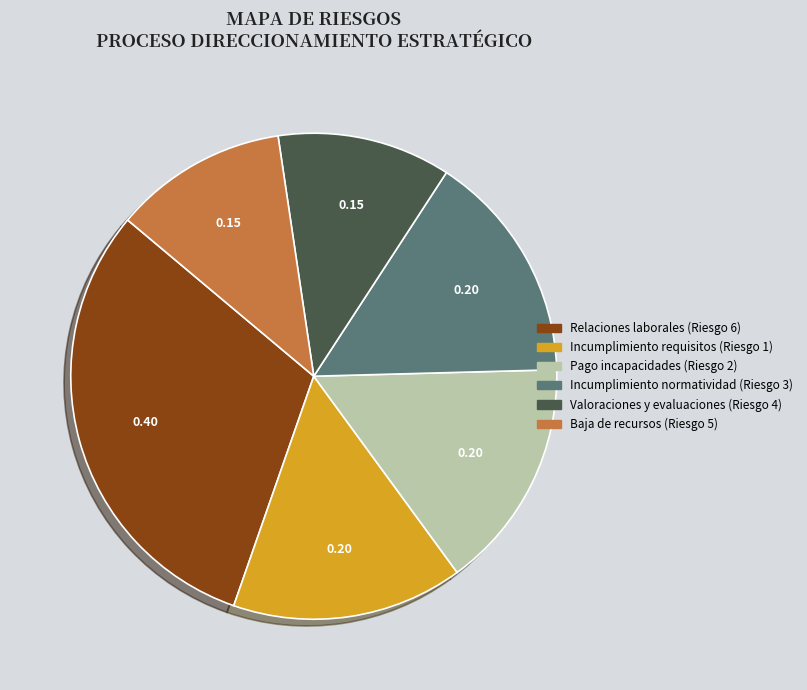

True or false: Valoraciones y evaluaciones (Riesgo 4) accounts for 12% of the total.

True